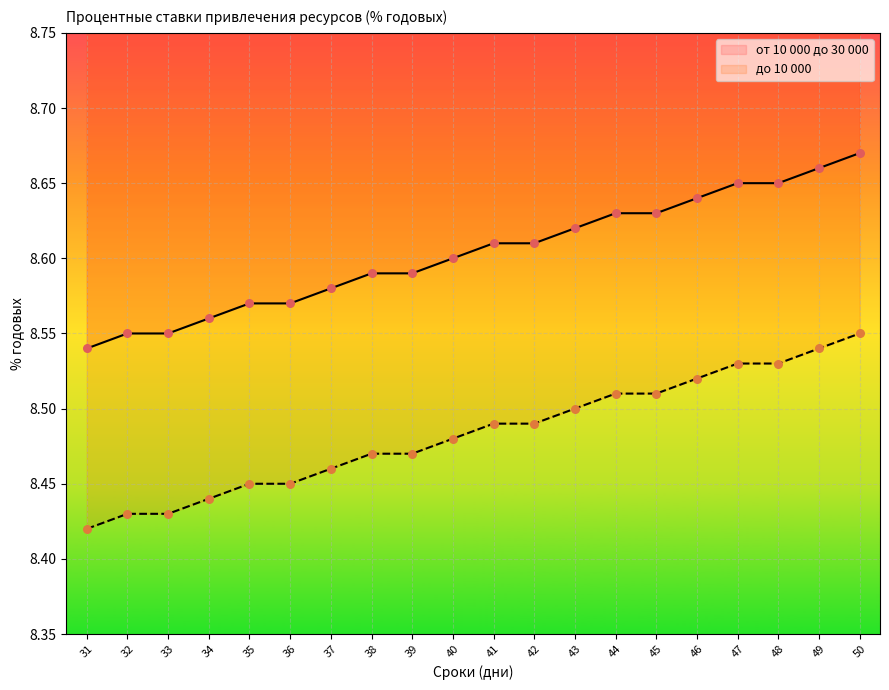

Is the value of от 10 000 до 30 000 at 45 greater than the value of до 10 000 at 41?

Yes